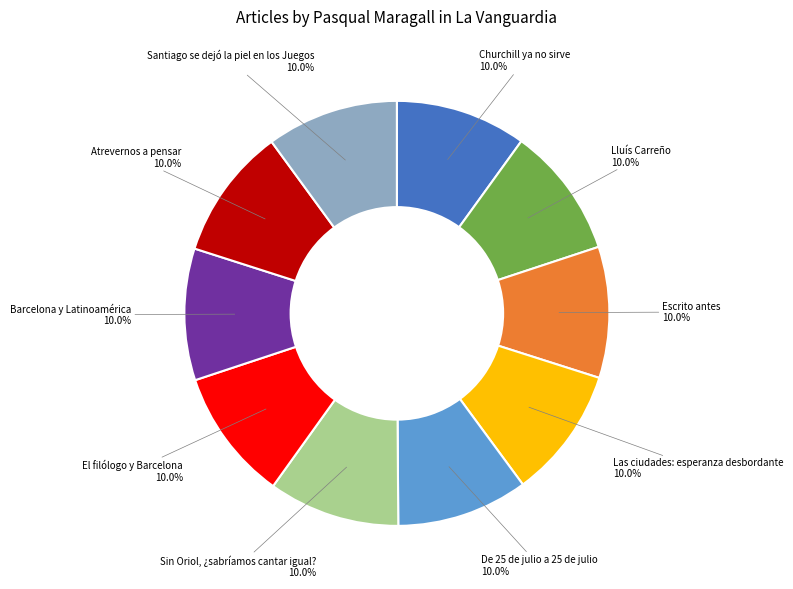

How many slices are in this pie chart?

10